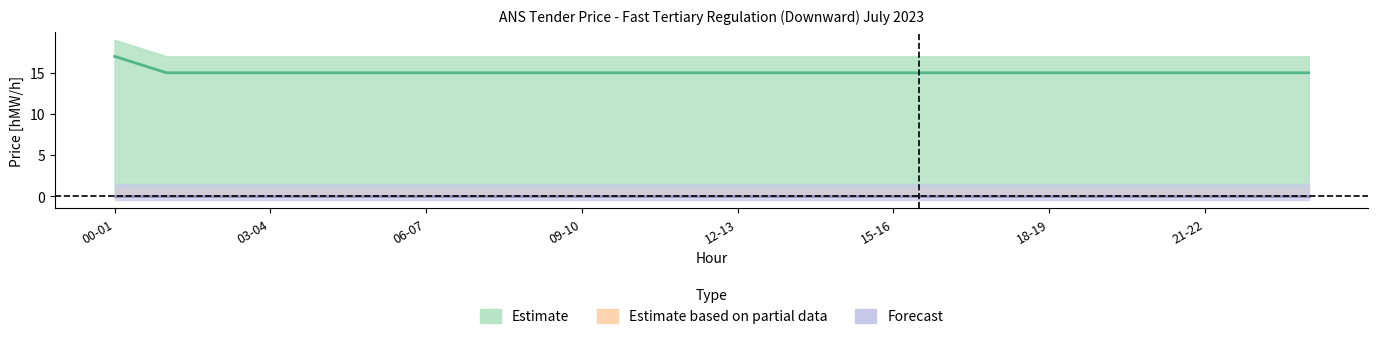

Reading right to left, extract all data points from this chart.

Estimate: 15	15	15	15	15	15	15	15	15	15	15	15	15	15	15	15	15	15	15	15	15	15	15	17
Estimate based on partial data: 0	0	0	0	0	0	0	0	0	0	0	0	0	0	0	0	0	0	0	0	0	0	0	0
Forecast: 0	0	0	0	0	0	0	0	0	0	0	0	0	0	0	0	0	0	0	0	0	0	0	0